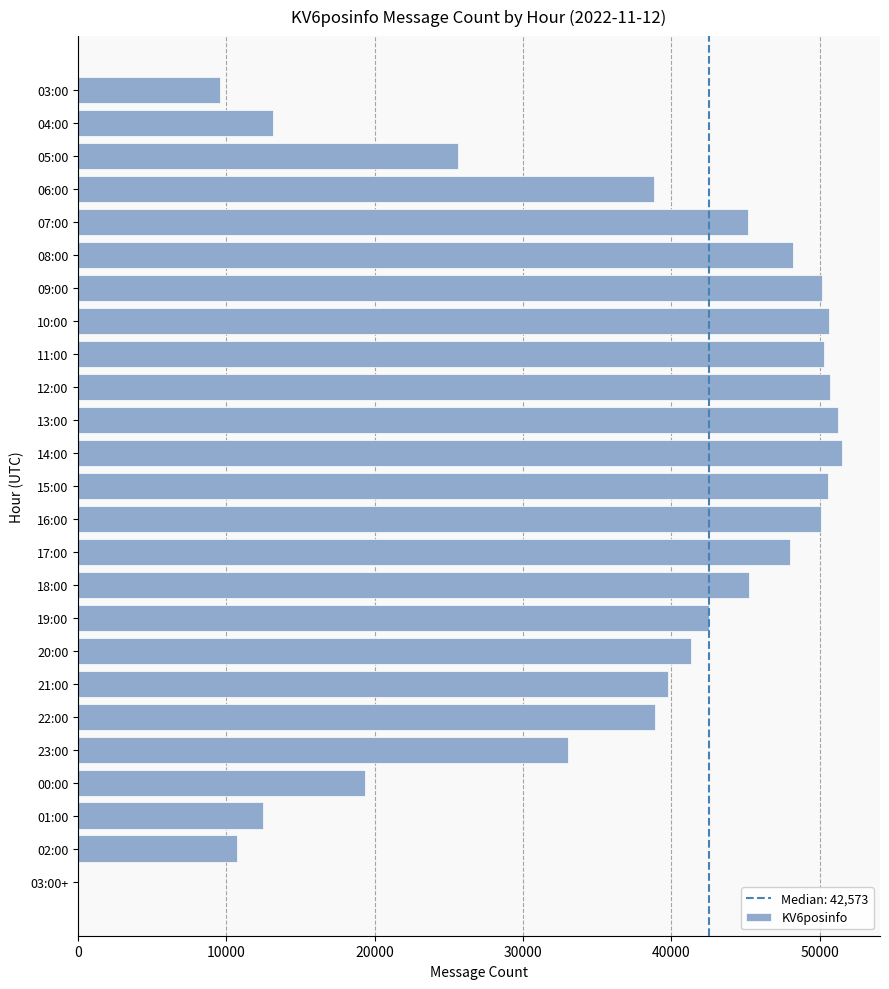

What is the ratio of the value at 08:00 to the value at 22:00?

1.2